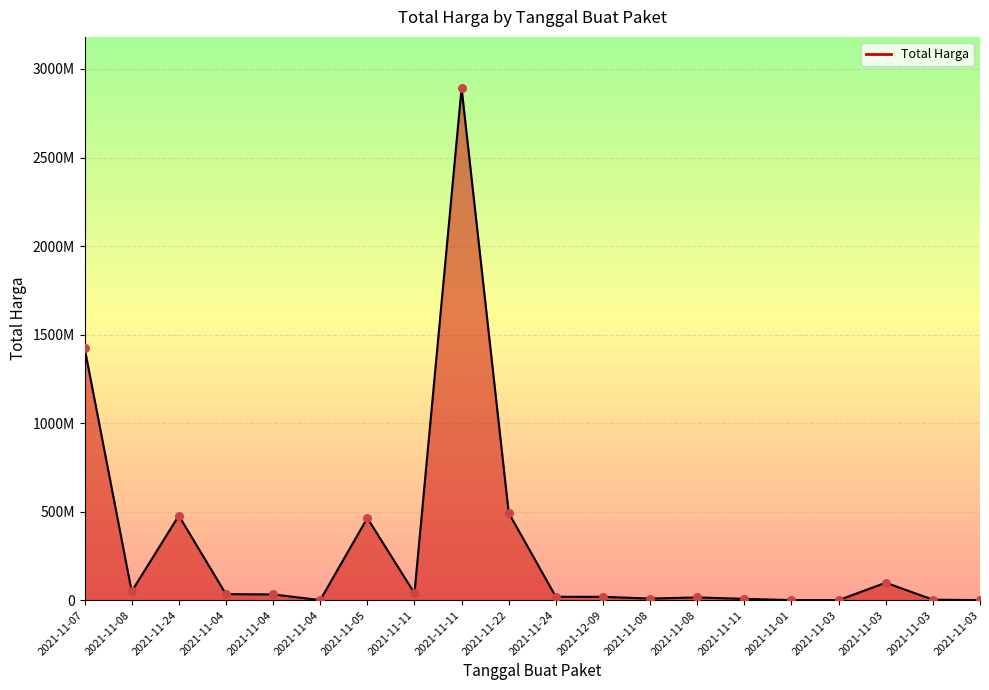

Is this an area chart (filled region under the line)?

Yes